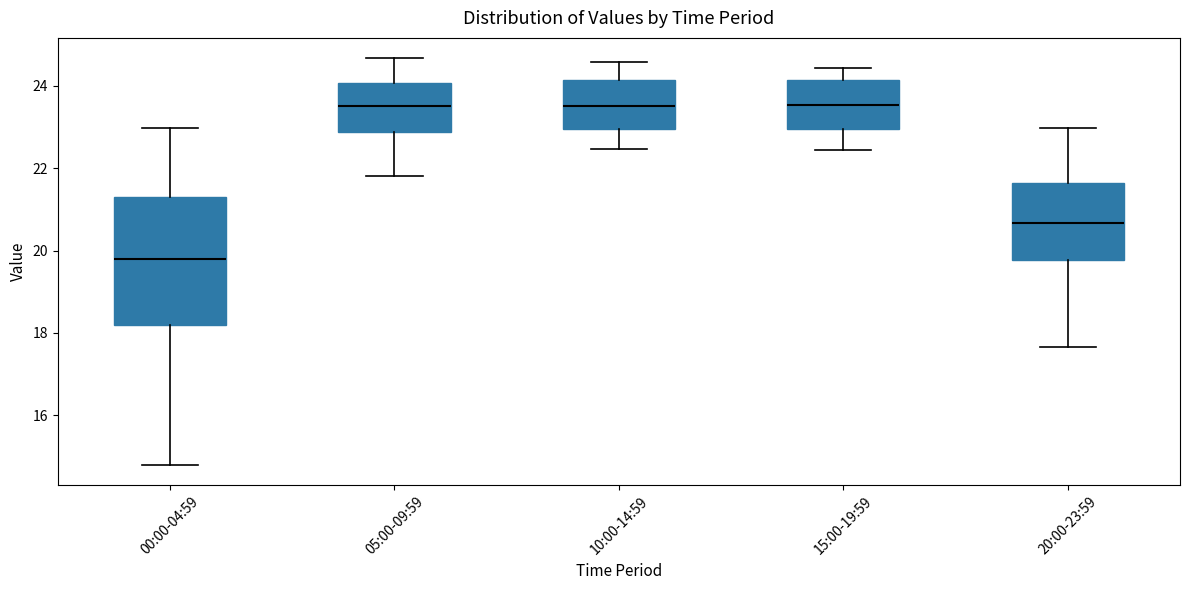

Reading left to right, transcribe this box plot: for each box, give where its median line is, the range the box spans, and where its two whiskers end, as read against the y-axis. The values are not printed on the chart, so give them approximately, as read against the axis.

00:00-04:59: median 19.8, box 18.2 to 21.2, whiskers 14.8 to 23.0
05:00-09:59: median 23.6, box 22.8 to 24.0, whiskers 21.8 to 24.6
10:00-14:59: median 23.6, box 23.0 to 24.2, whiskers 22.4 to 24.6
15:00-19:59: median 23.6, box 23.0 to 24.2, whiskers 22.4 to 24.4
20:00-23:59: median 20.6, box 19.8 to 21.6, whiskers 17.6 to 23.0